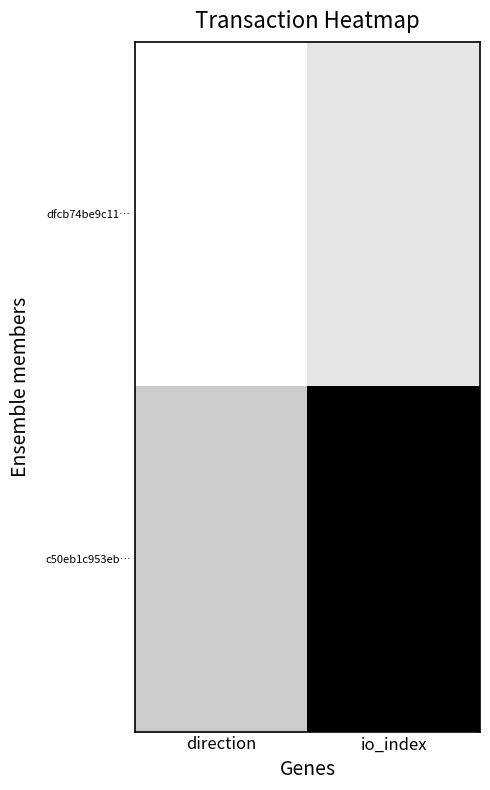

At which category is the sum across all series the highest?

io_index